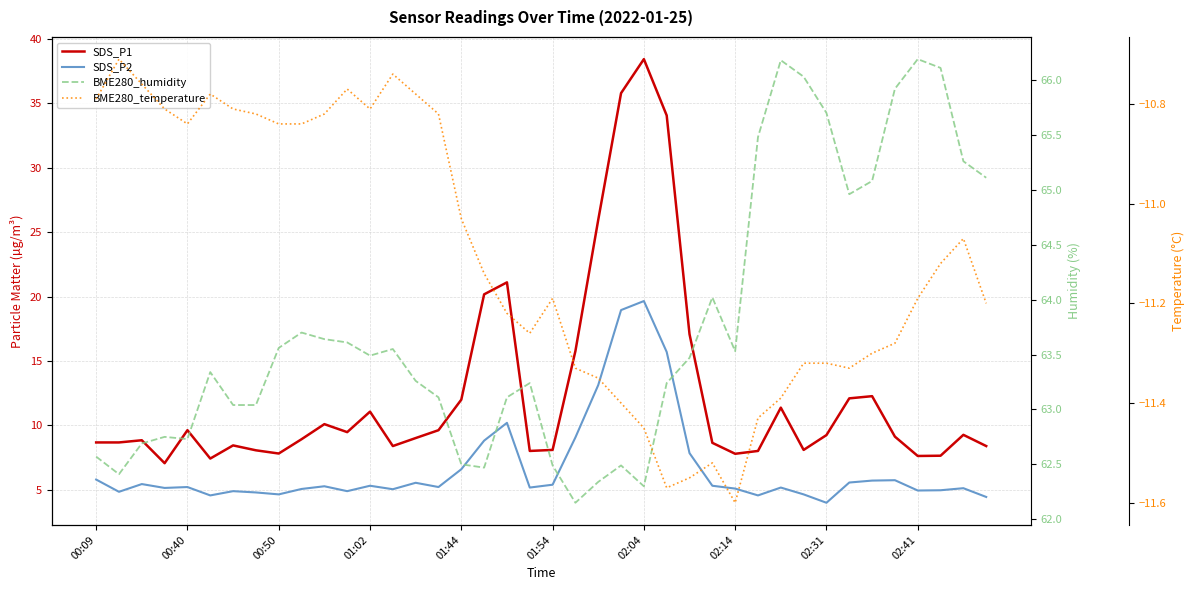

Does the chart have visible grid lines?

Yes